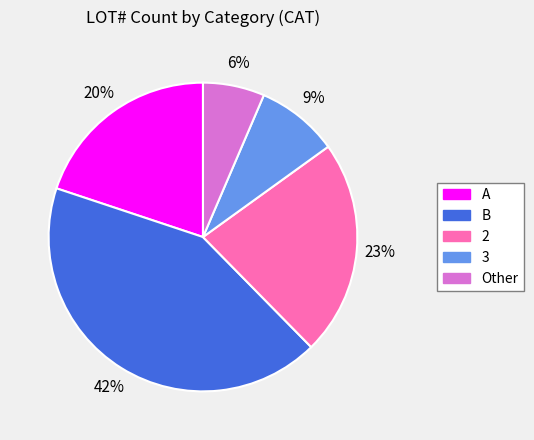

Approximately how many times larger is the value at 2 compared to B?

0.5